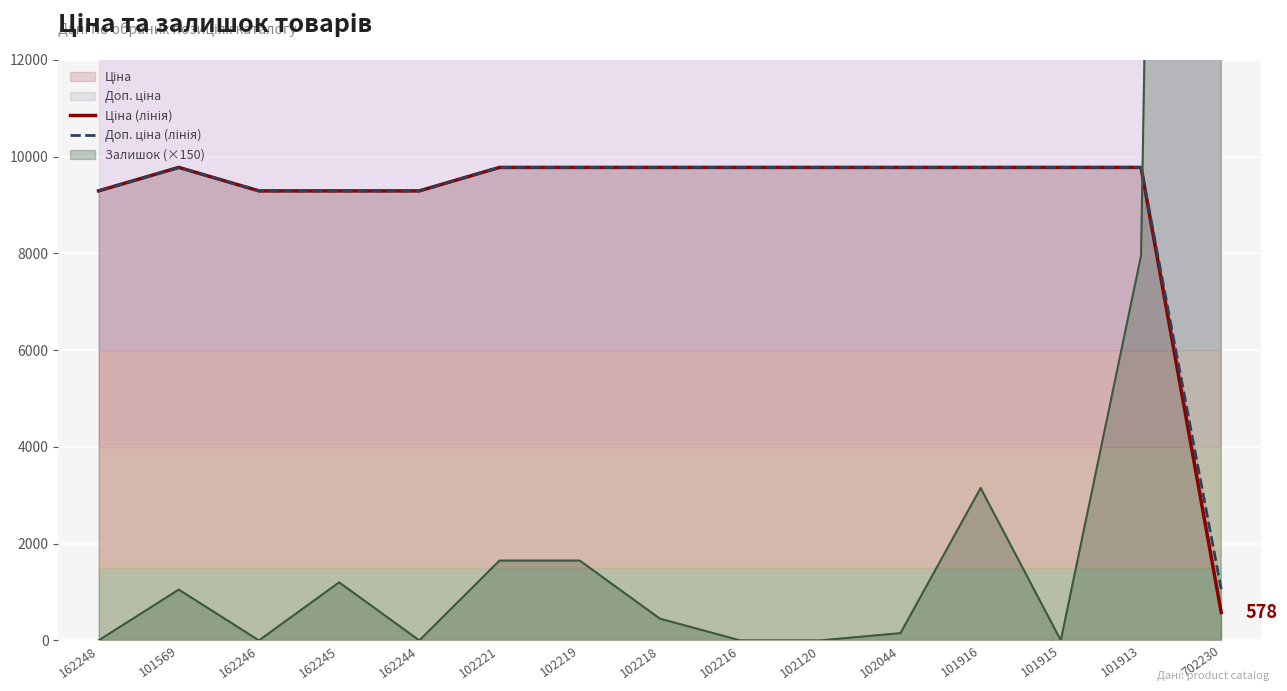

The Доп. ціна (лінія) series shows 13579.6 at 102044. True or false?

False